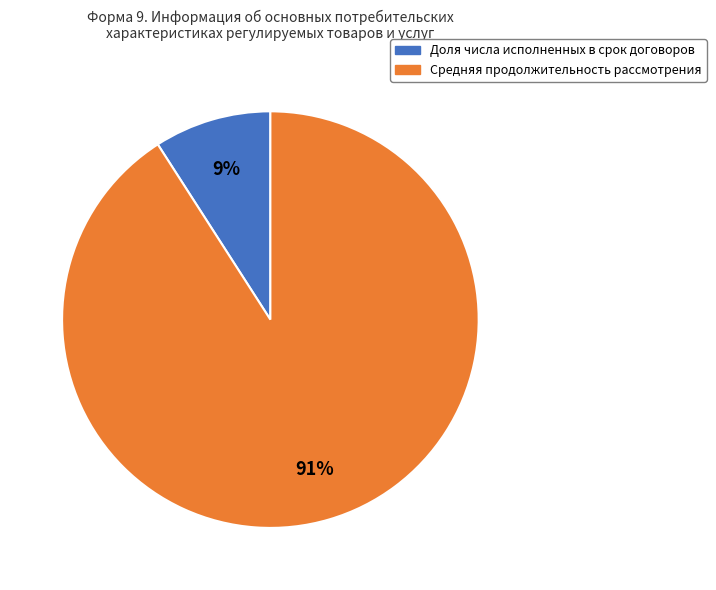

True or false: Доля числа исполненных в срок договоров accounts for 17% of the total.

False